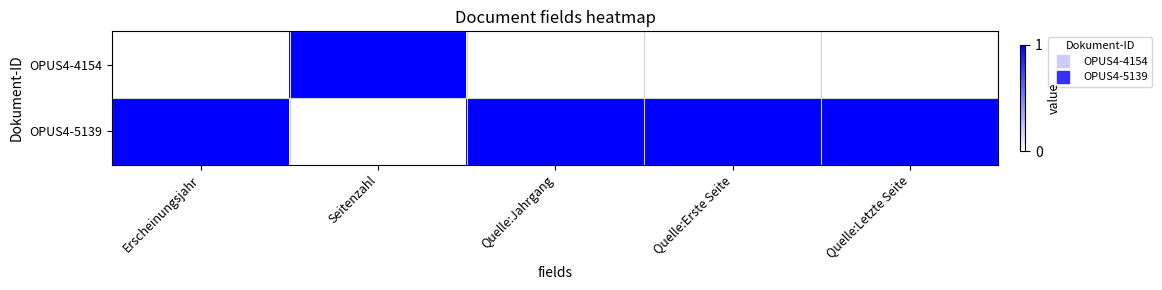

What is the maximum value shown in the chart?

1